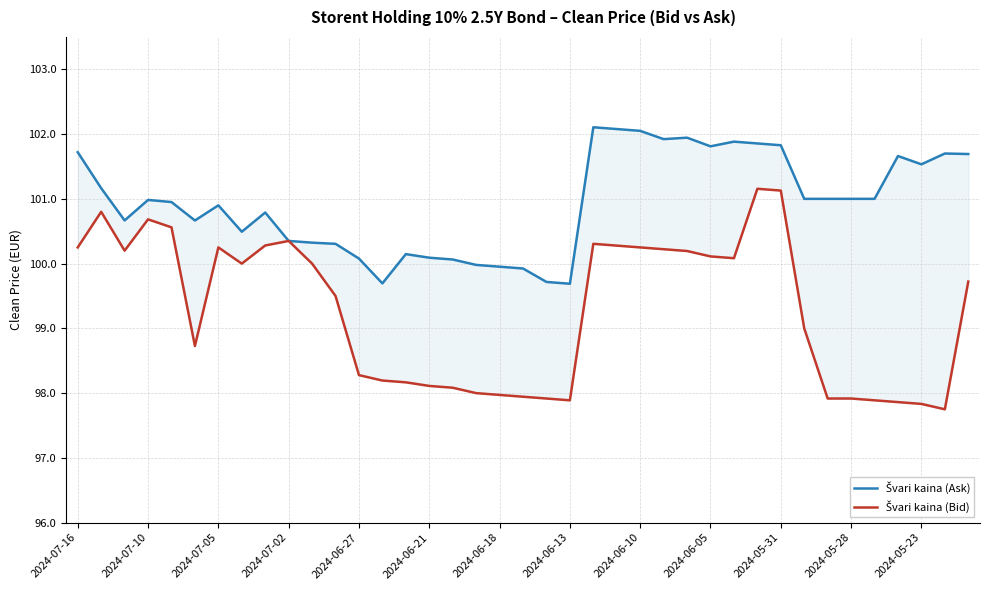

At which category is the sum across all series the highest?

29